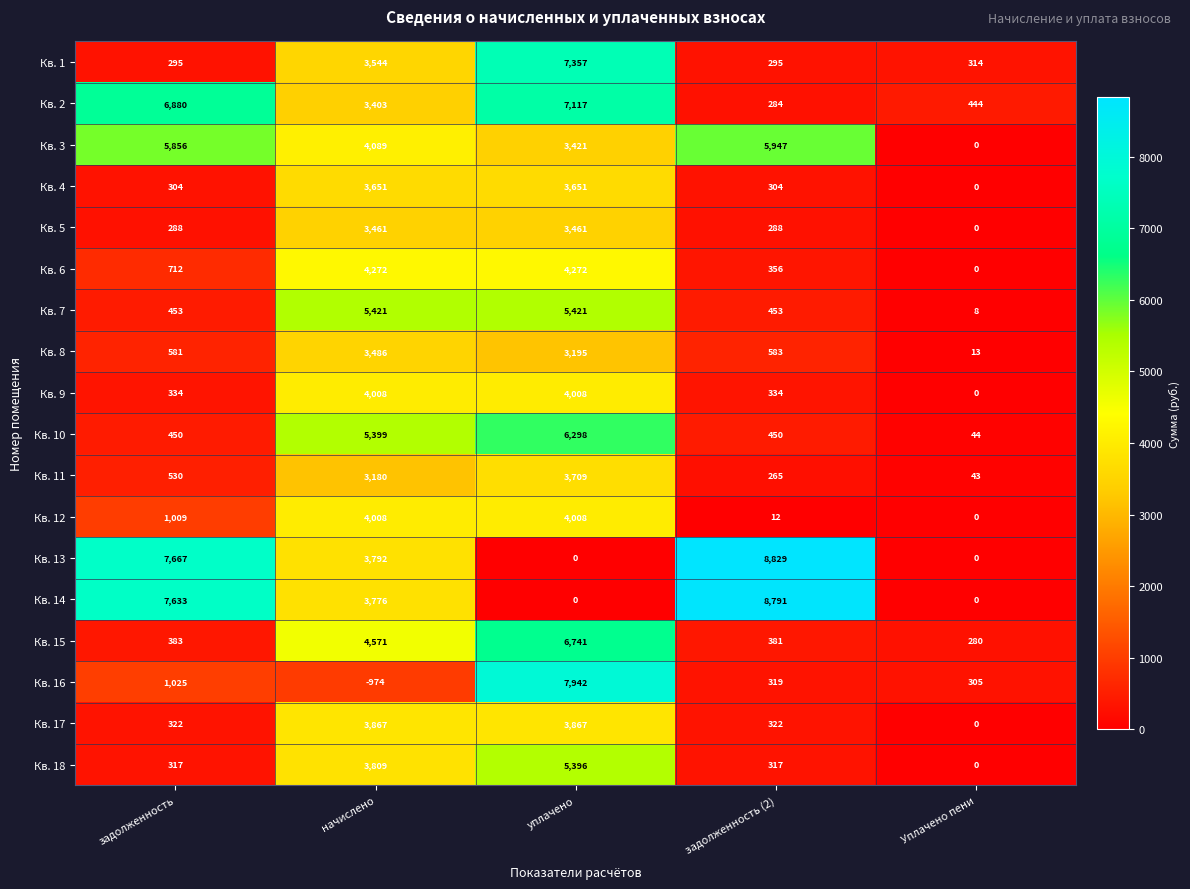

Which category has the highest value across all series?

задолженность (2)